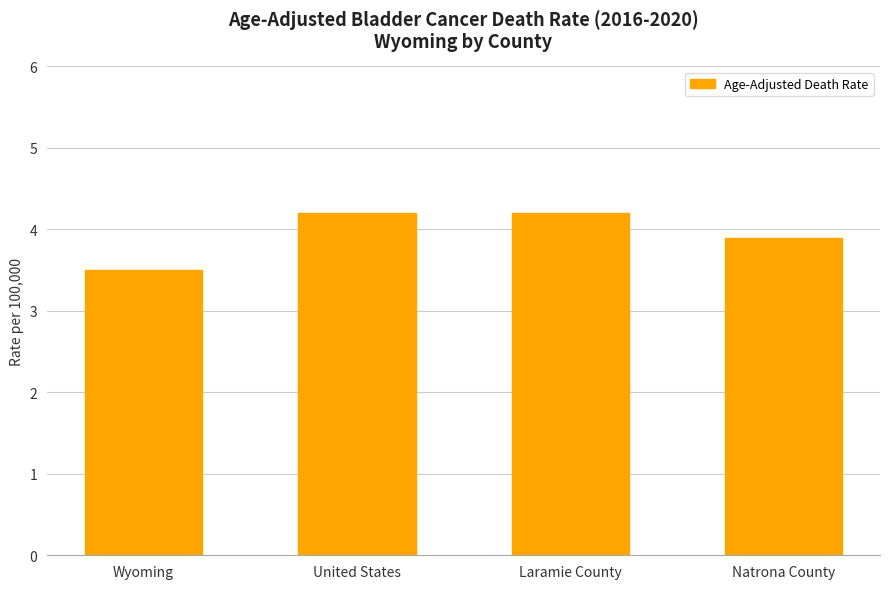

Which has a higher value, Wyoming or Natrona County?

Natrona County